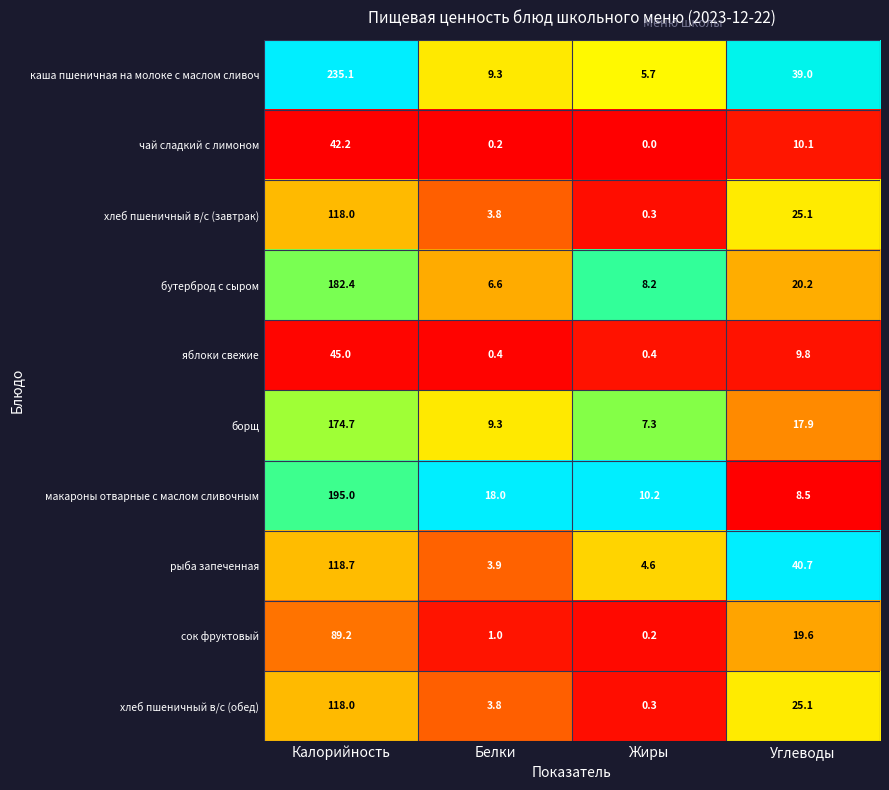

How many data points does each series have?

4